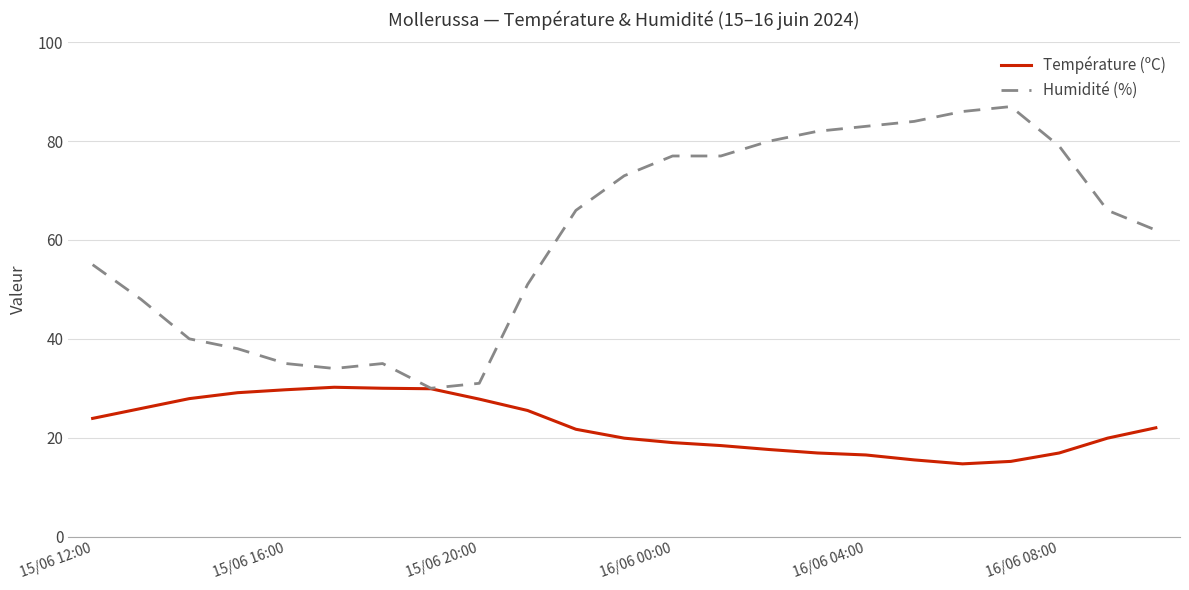

How many lines are shown in the chart?

2